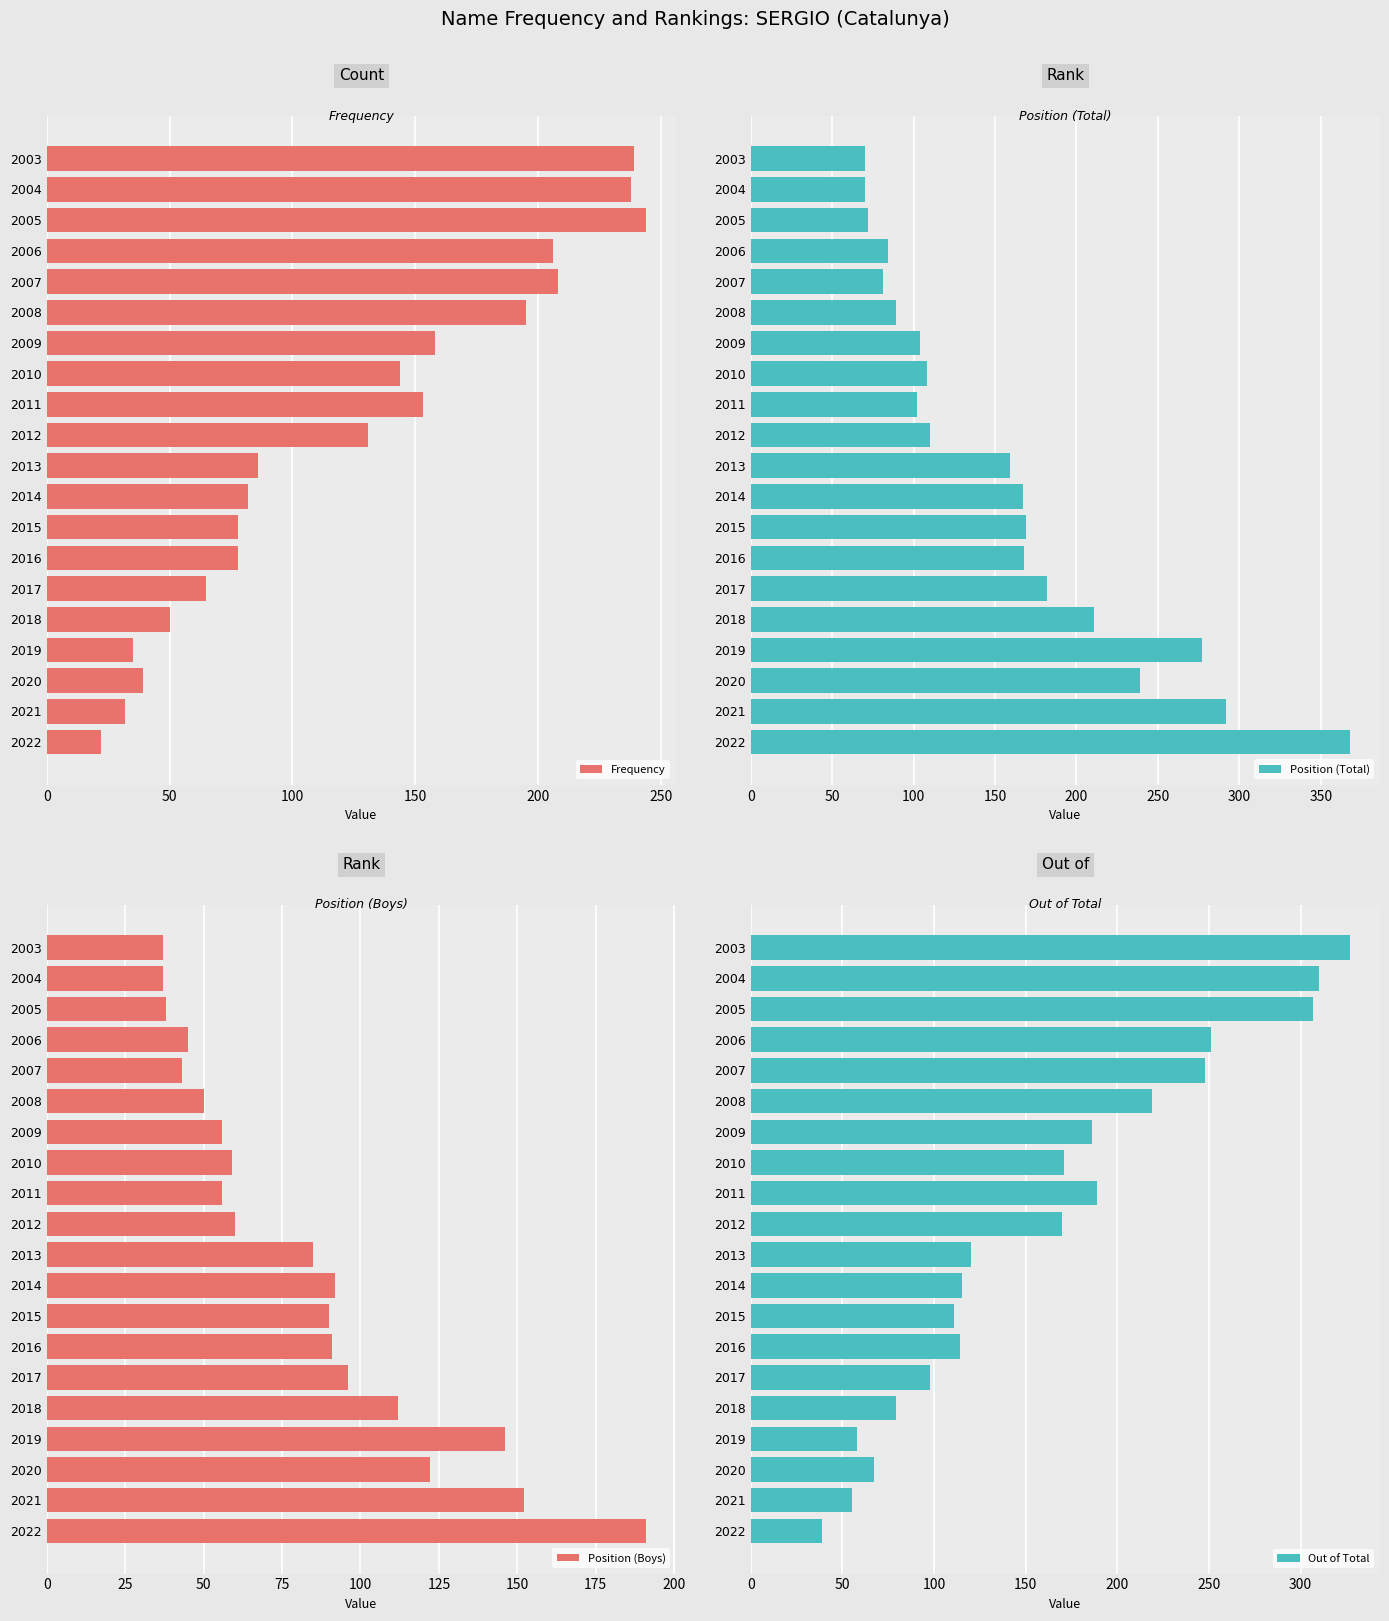

What is the maximum value shown in the chart?

368